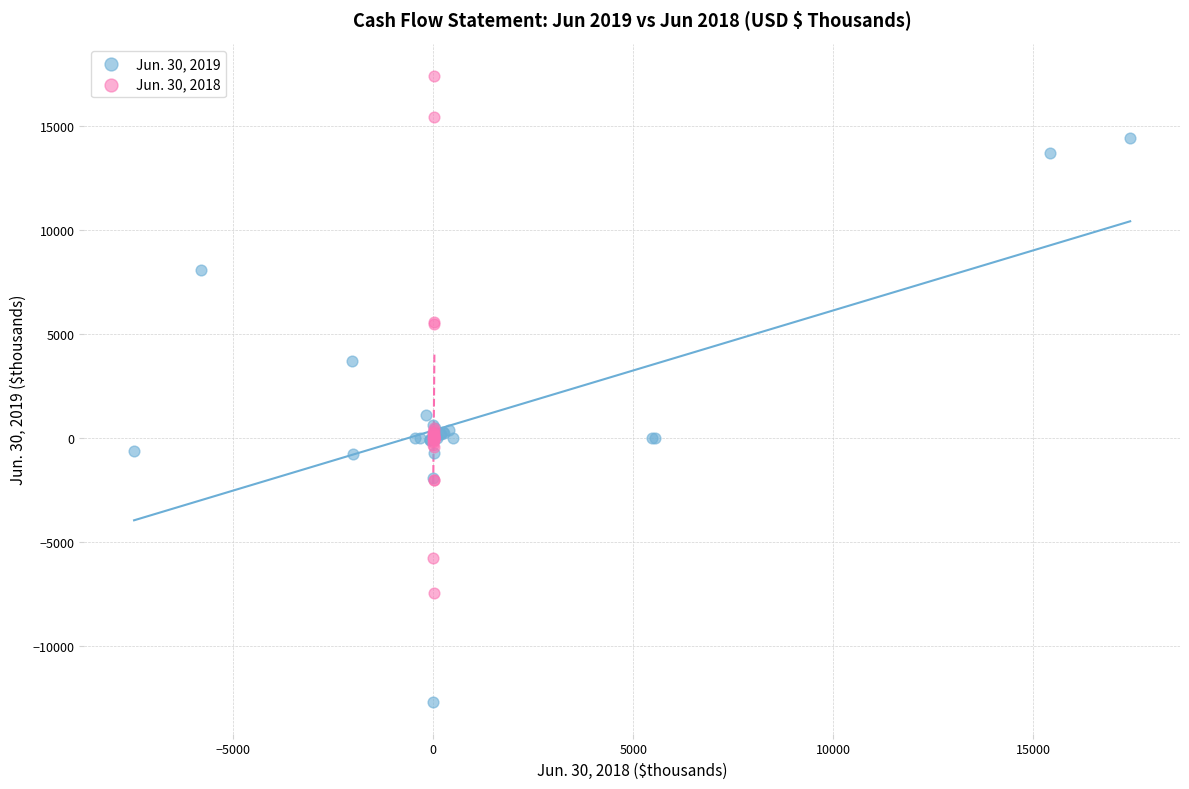

Which series reaches the maximum Y coordinate?

Jun. 30, 2018